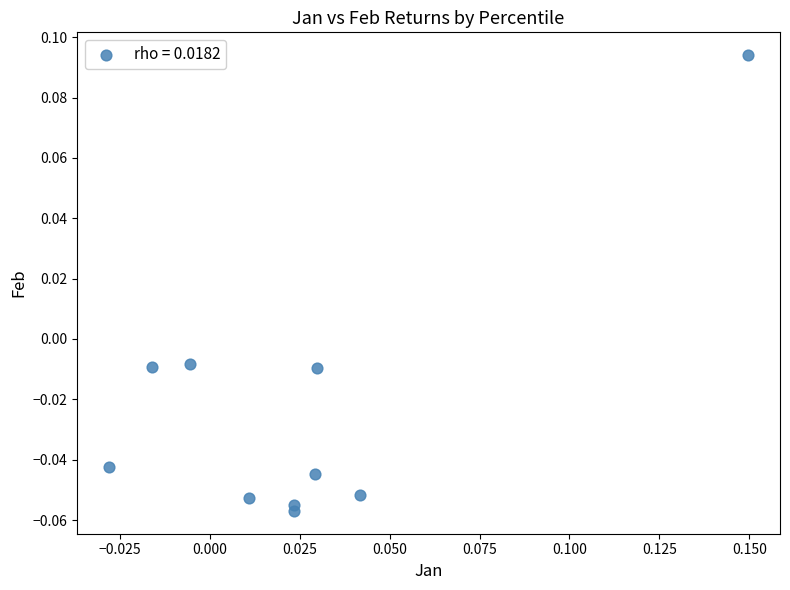

How many data points are displayed?

10